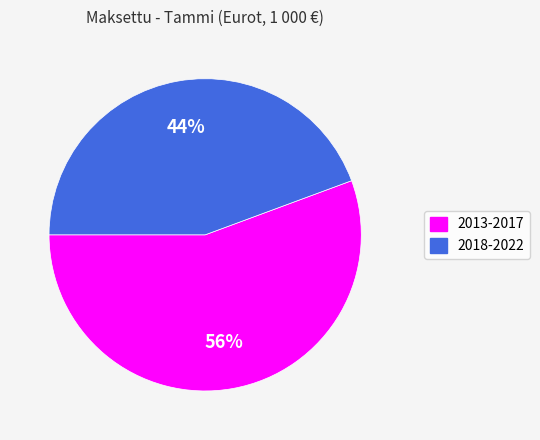

Does any single category account for the majority?

Yes